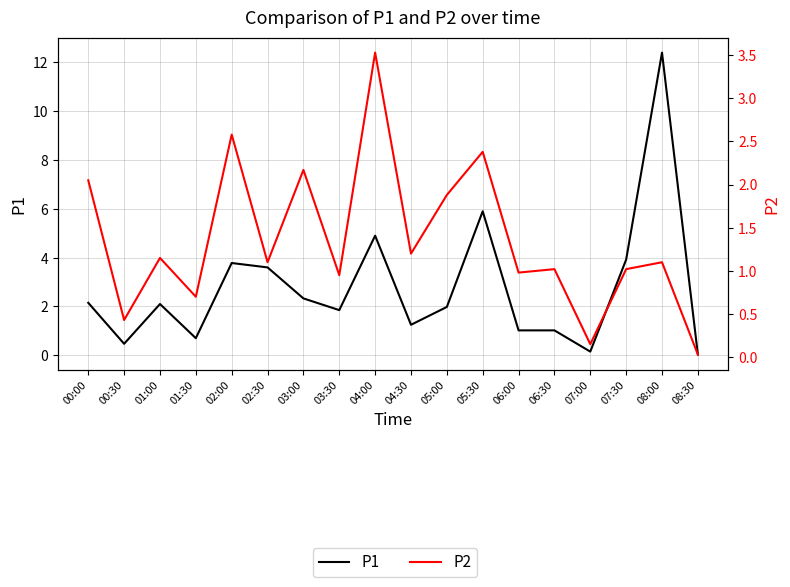

What is the label of the 9th point from the left?

04:00